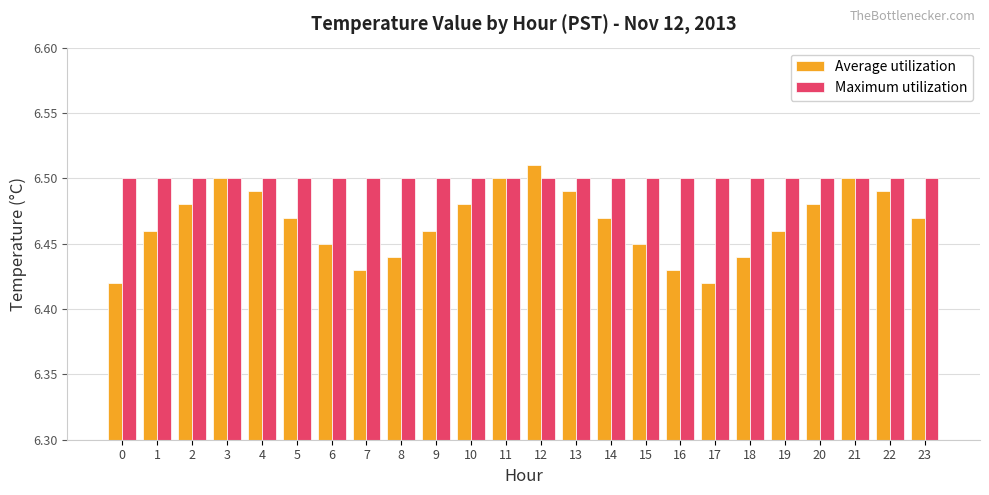

How many bars are there in total?

48